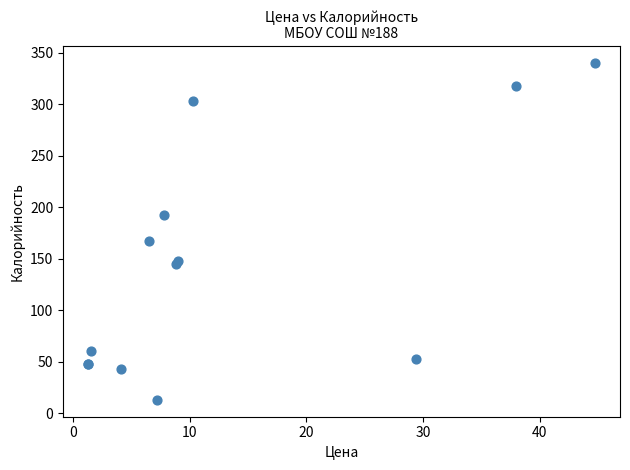

What Y value in the scatter plot is closest to 176?

167.0